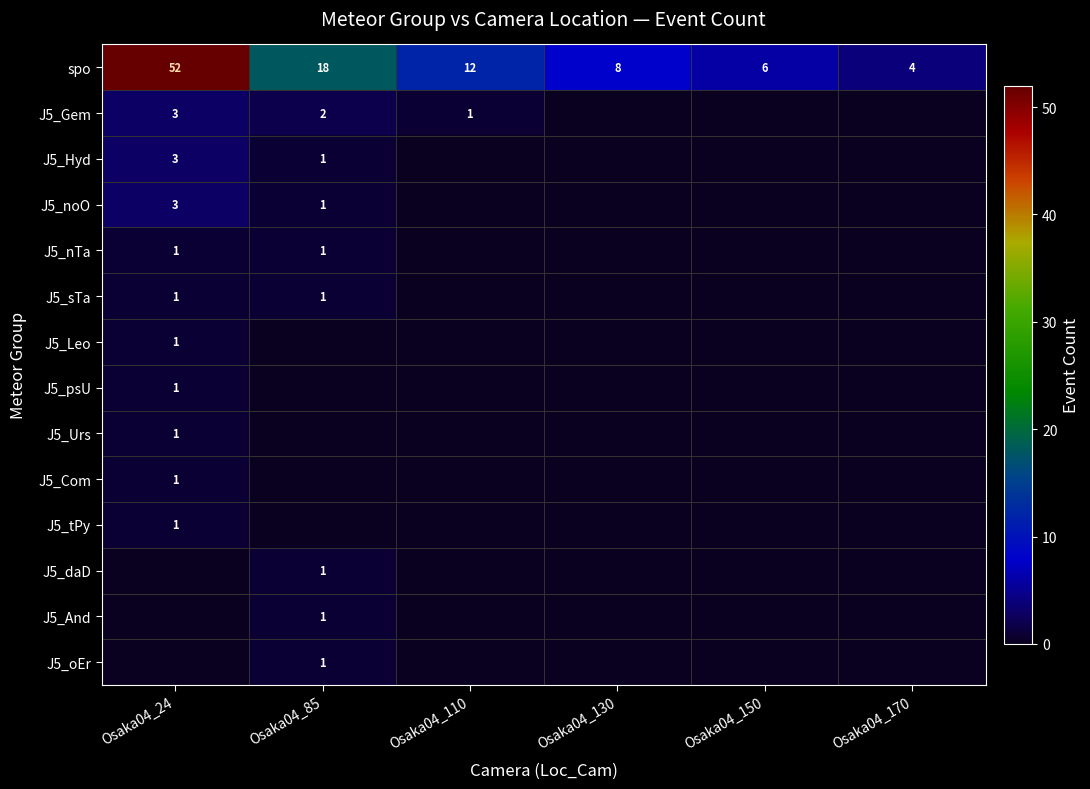

What is the average value of the spo series?

17